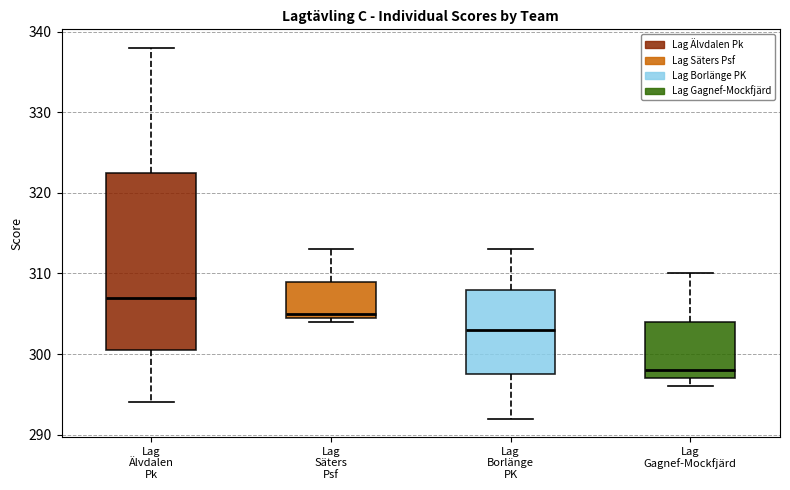

Reading left to right, read every box against the y-axis: the position of its median line, the range the box covers, and the ends of its whiskers. The values are not printed on the chart, so give them approximately, as read against the axis.

Lag Älvdalen Pk: median 307, box 301 to 323, whiskers 294 to 338
Lag Säters Psf: median 305 (just above the box's lower edge), box 305 to 309, whiskers 304 to 313
Lag Borlänge PK: median 303, box 298 to 308, whiskers 292 to 313
Lag Gagnef-Mockfjärd: median 298, box 297 to 304, whiskers 296 to 310